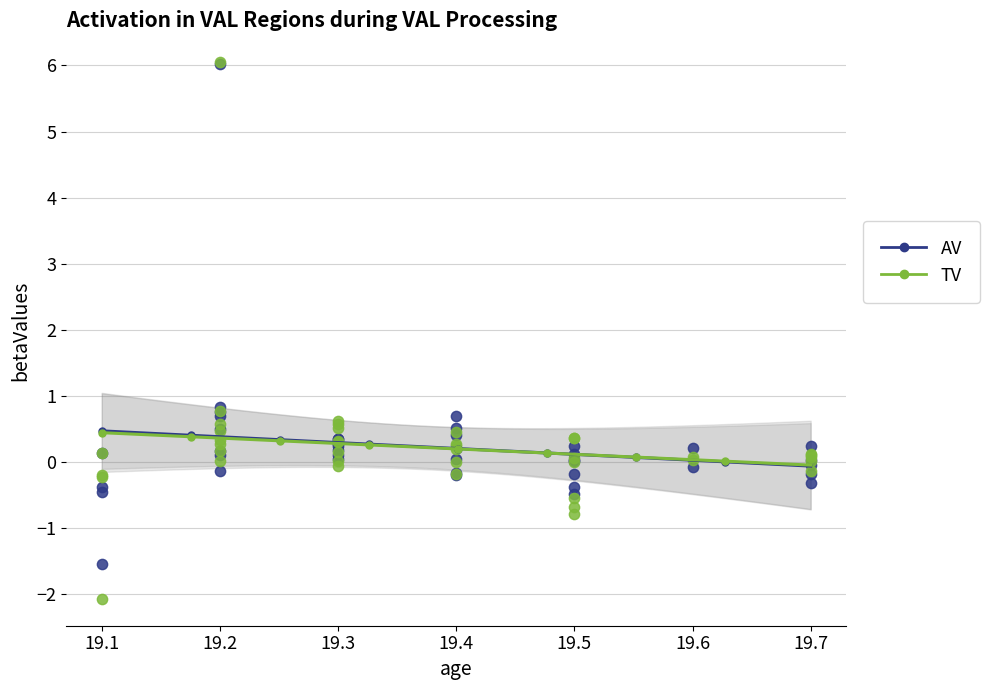

What are all the series names shown in the legend?

AV, TV